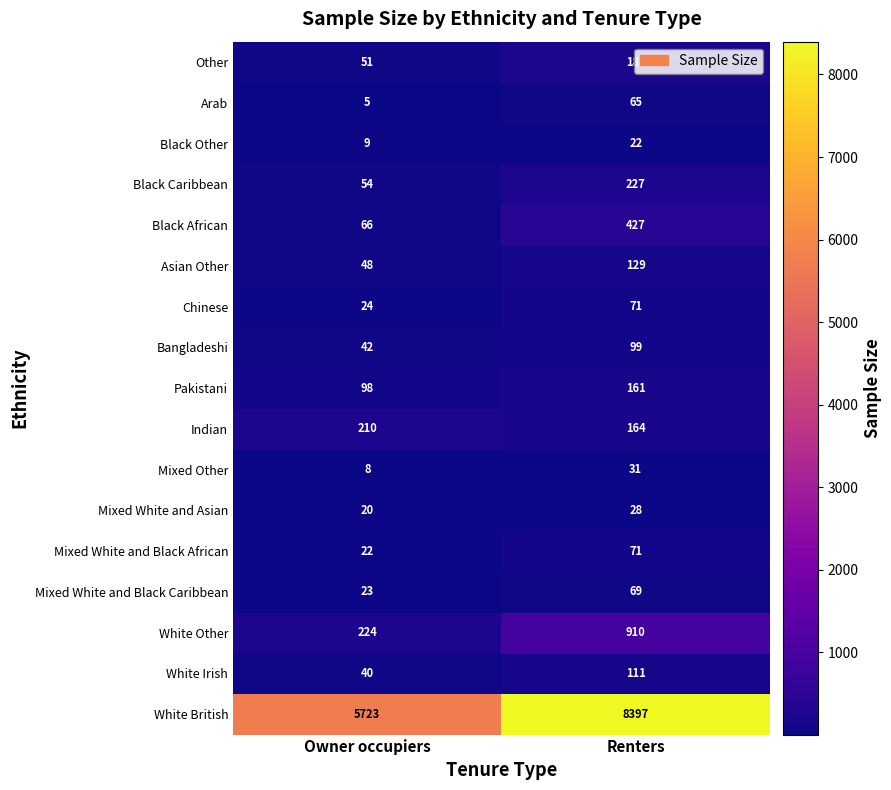

At how many categories does at least one series exceed 4452?

2